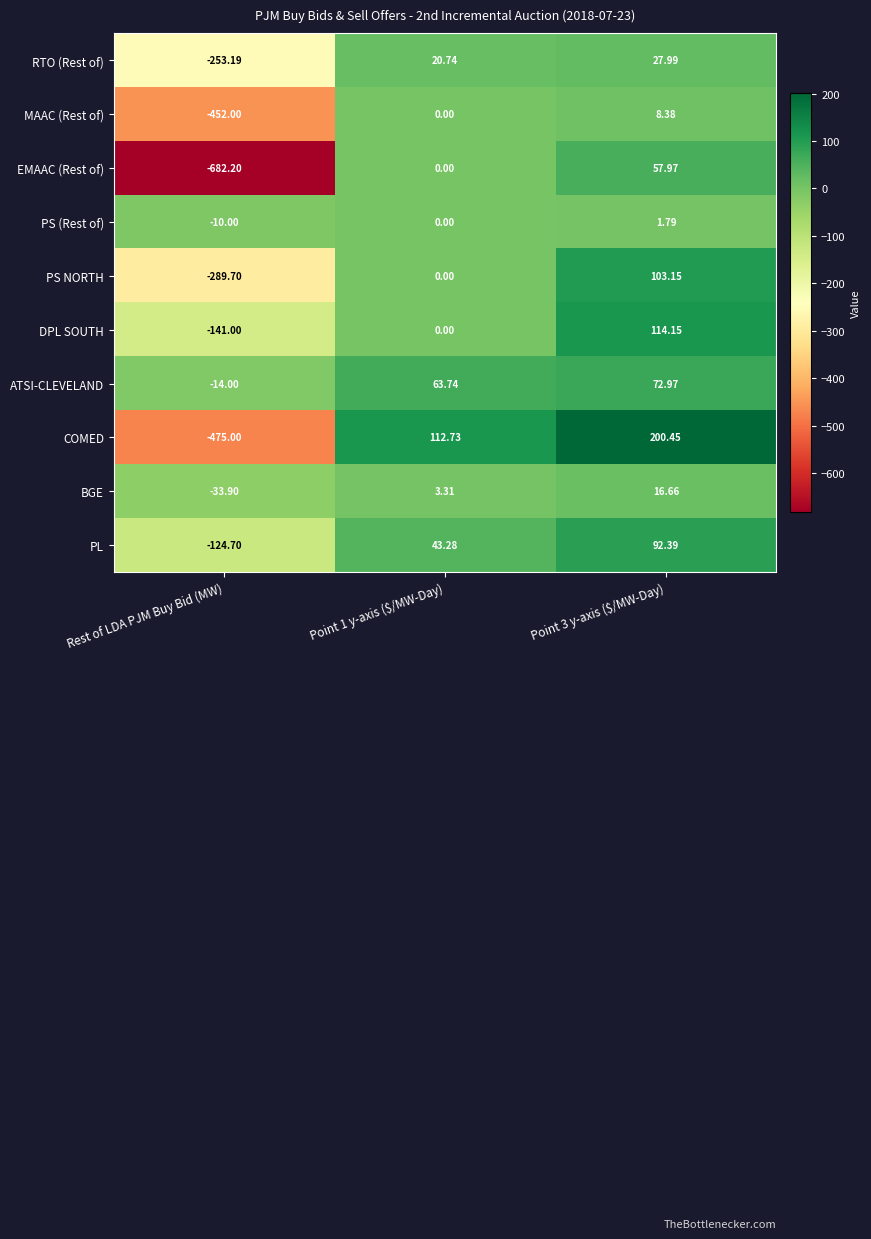

Which series has the largest range (max minus min)?

EMAAC (Rest of)